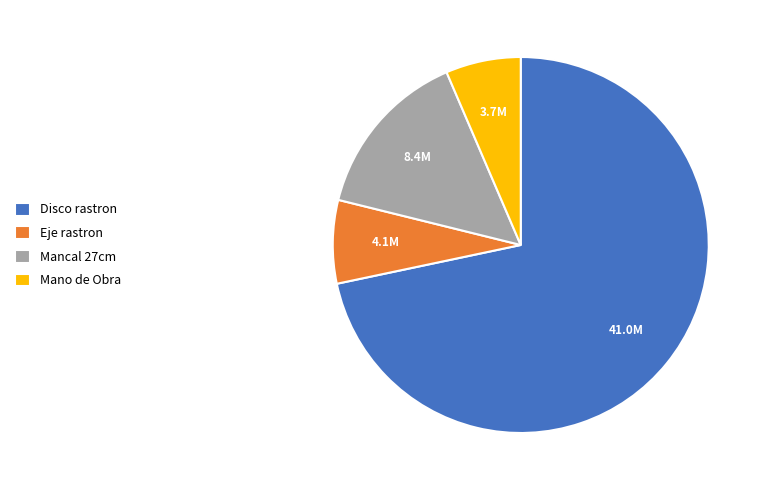

True or false: Mano de Obra accounts for 6% of the total.

True